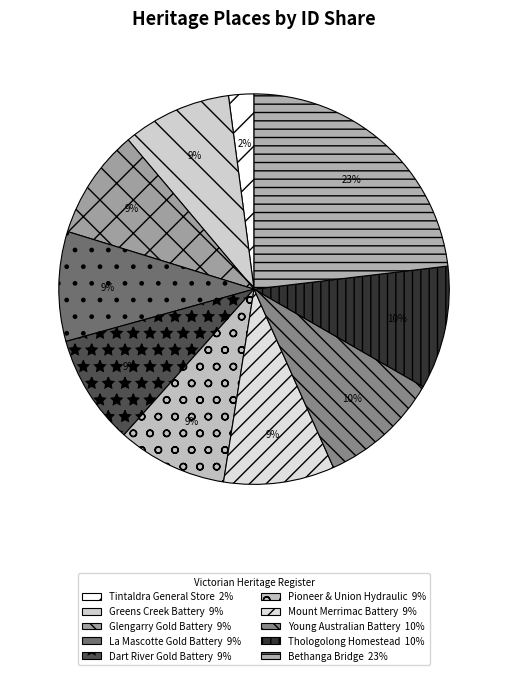

What portion of the pie excludes Mount Merrimac Battery?

90.8%